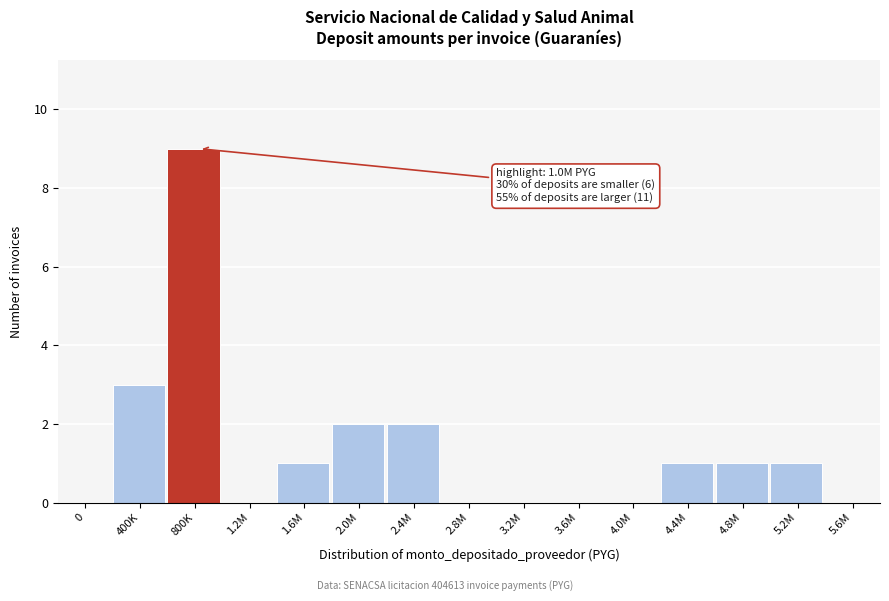

Reading left to right, transcribe all the data shown in this chart.

0=0	400K=3	800K=9	1.2M=0	1.6M=1	2.0M=2	2.4M=2	2.8M=0	3.2M=0	3.6M=0	4.0M=0	4.4M=1	4.8M=1	5.2M=1	5.6M=0